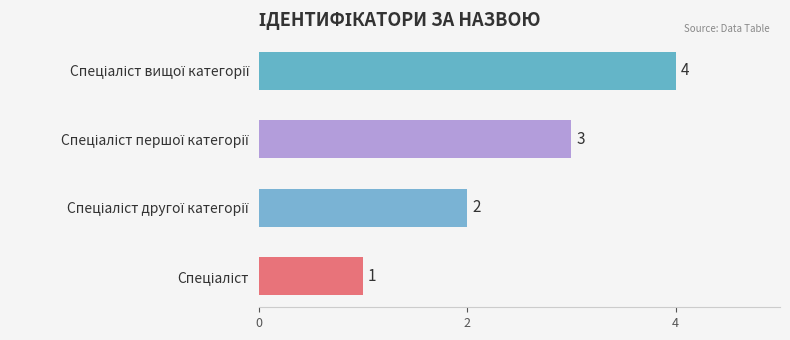

How many values are between 2 and 4?

3